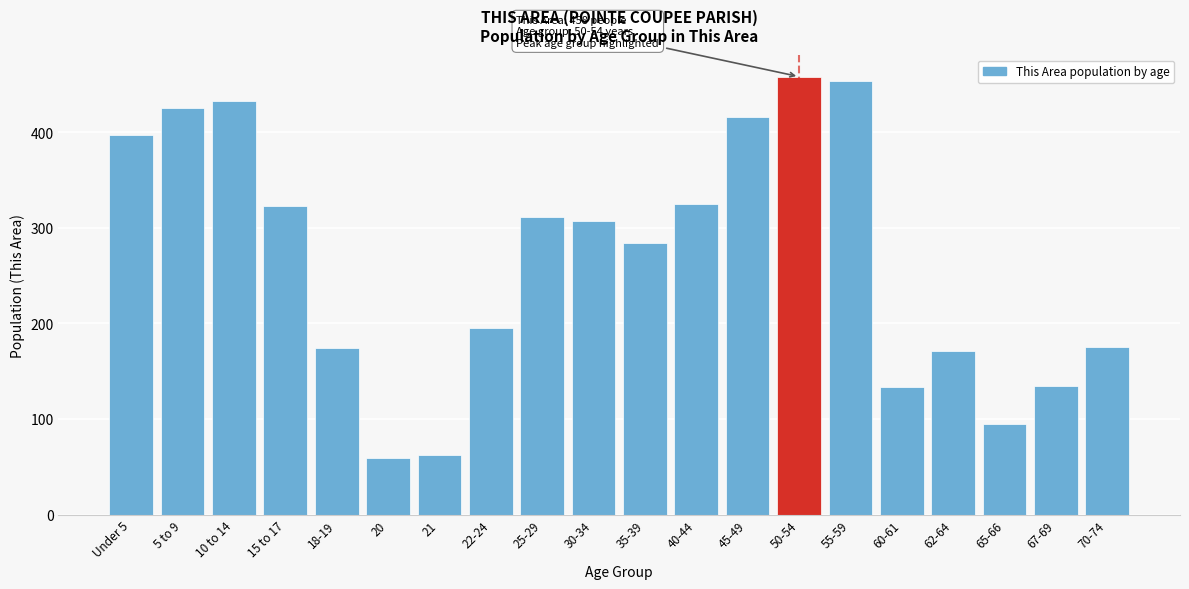

What position from the left is 30-34?

10